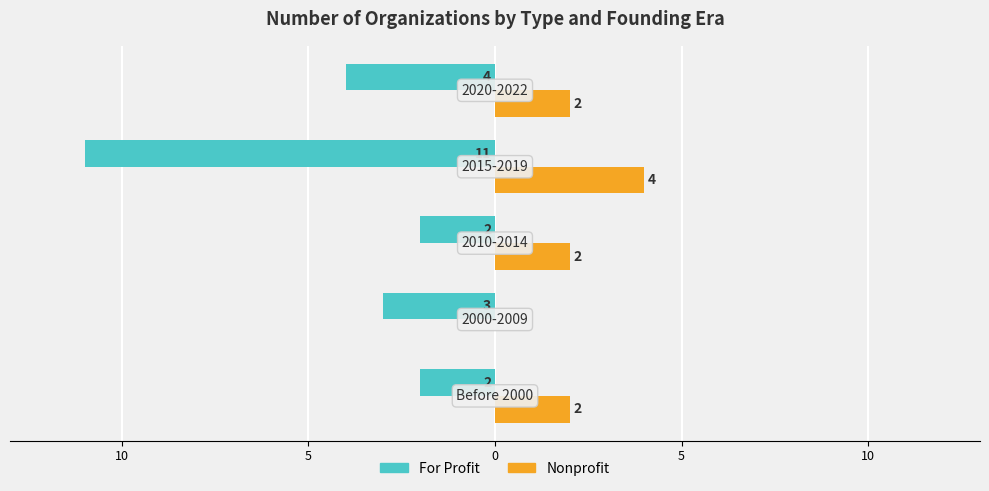

Reading left to right, what are all the values shown in this chart?

For Profit: 15=-2	10=-3	5=-2	0=-11	5=-4
Nonprofit: 15=2	10=0	5=2	0=4	5=2